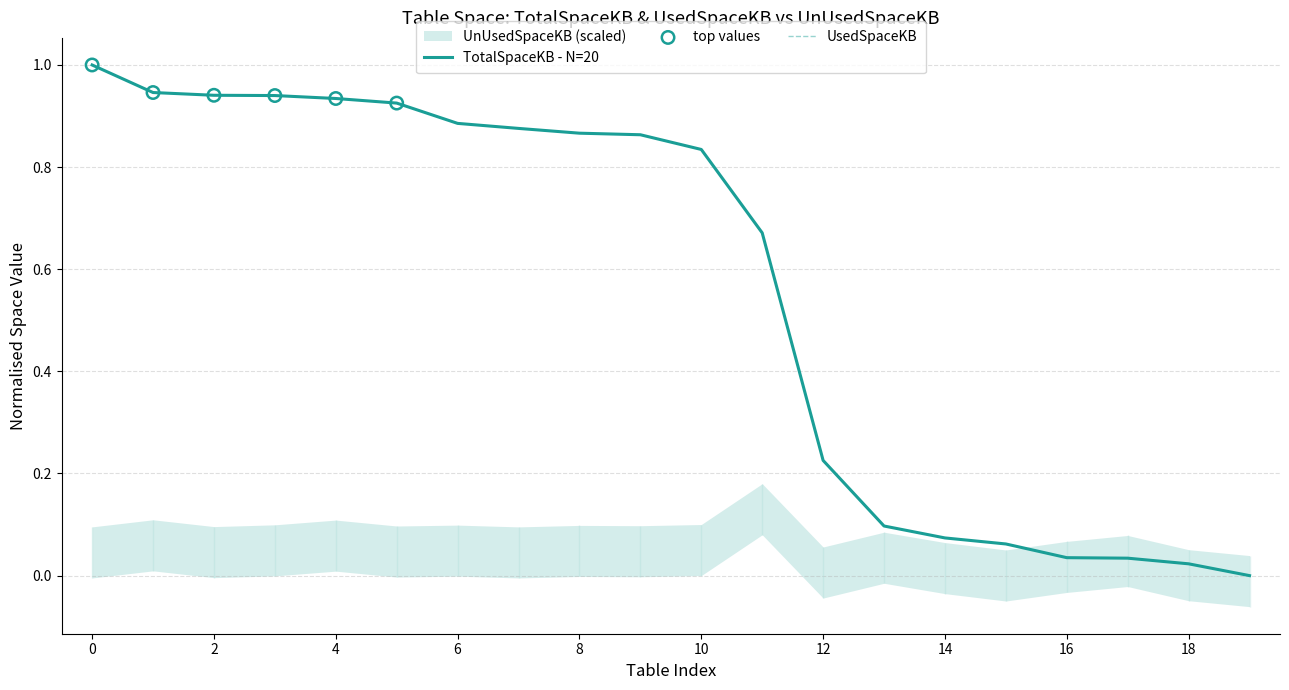

Which series reaches the maximum Y coordinate?

TotalSpaceKB